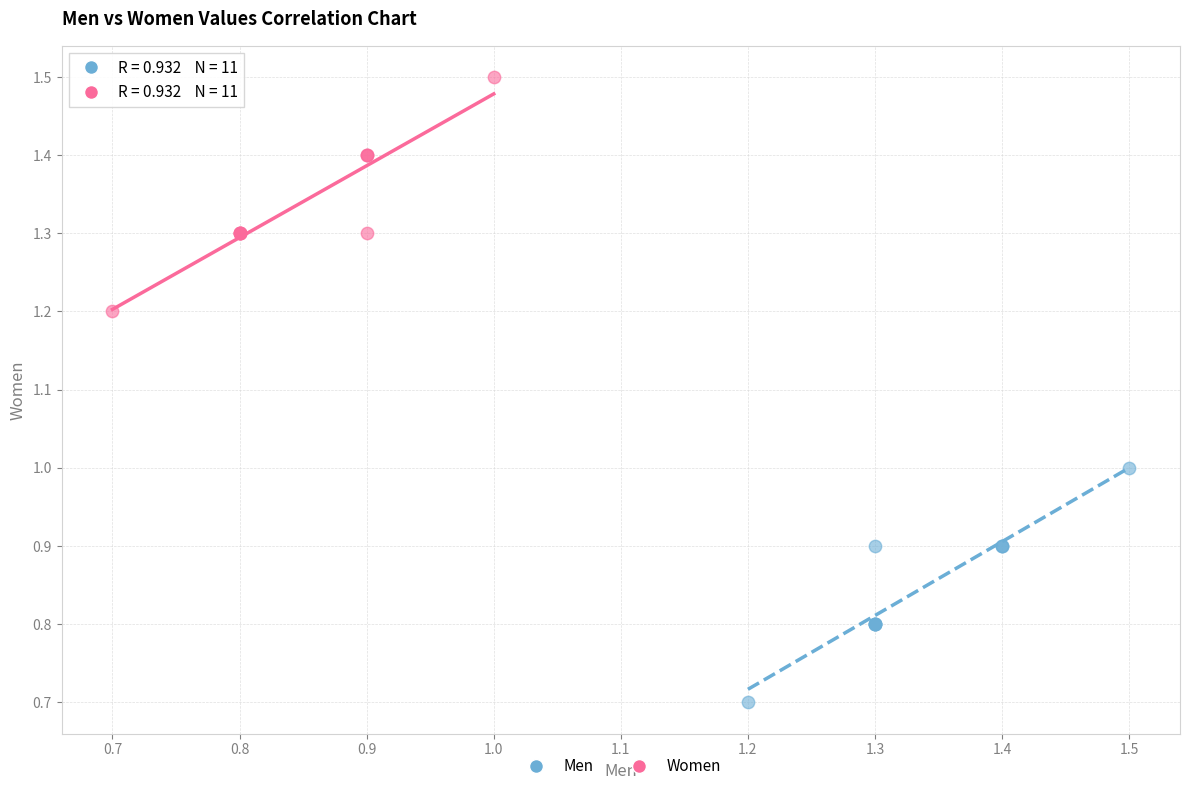

Which series contains the lowest Y value?

Men